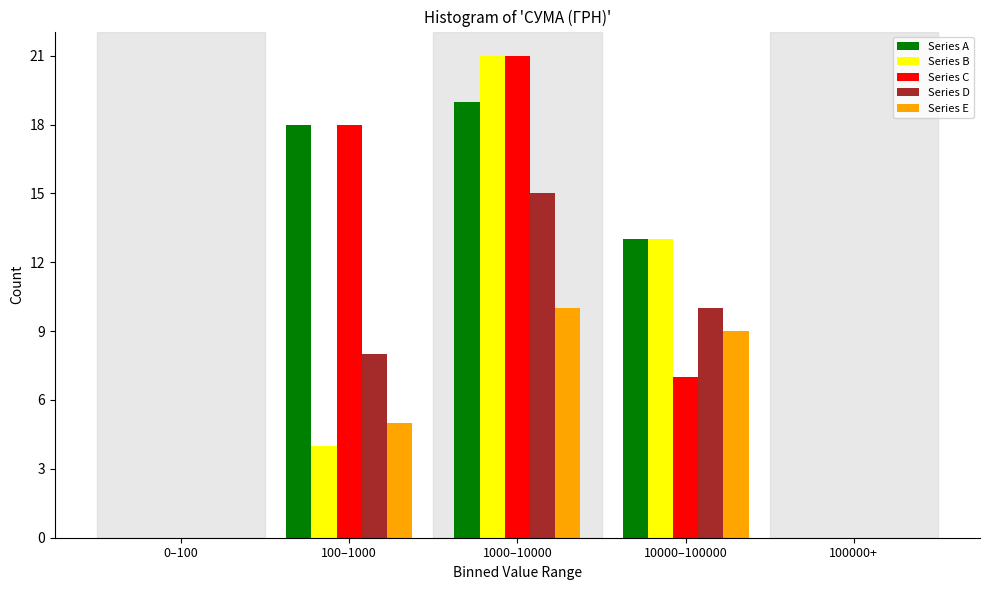

Reading right to left, transcribe all the data shown in this chart.

Series A: 100000+=0	10000–100000=13	1000–10000=19	100–1000=18	0–100=0
Series B: 100000+=0	10000–100000=13	1000–10000=21	100–1000=4	0–100=0
Series C: 100000+=0	10000–100000=7	1000–10000=21	100–1000=18	0–100=0
Series D: 100000+=0	10000–100000=10	1000–10000=15	100–1000=8	0–100=0
Series E: 100000+=0	10000–100000=9	1000–10000=10	100–1000=5	0–100=0